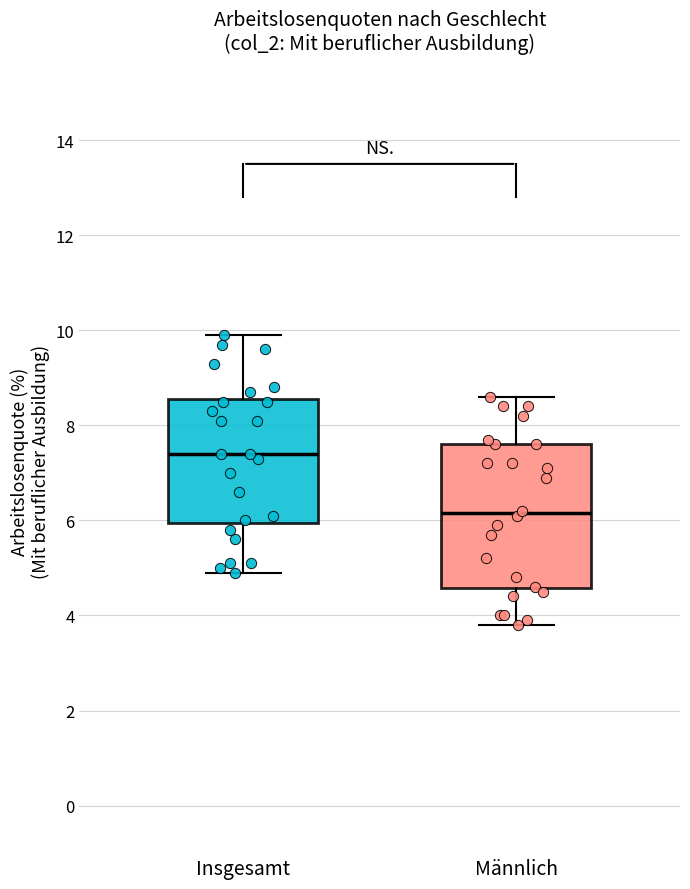

Reading left to right, transcribe this box plot: for each box, give where its median line is, the range the box spans, and where its two whiskers end, as read against the y-axis. The values are not printed on the chart, so give them approximately, as read against the axis.

Insgesamt: median 7.4, box 6.0 to 8.6, whiskers 5.0 to 10.0
Männlich: median 6.2, box 4.6 to 7.6, whiskers 3.8 to 8.6